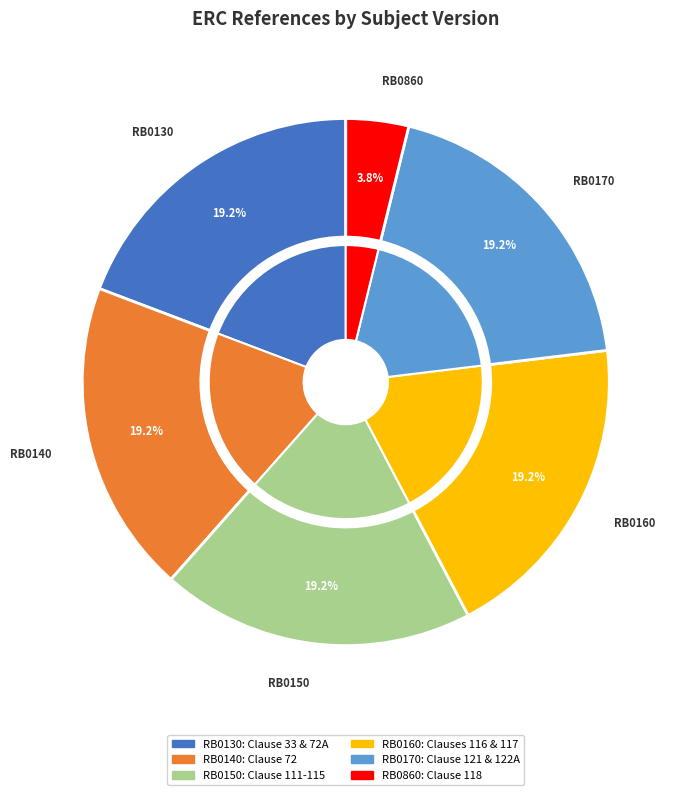

To the nearest percent, what is the combined percentage of RB0860 and RB0150?

23%